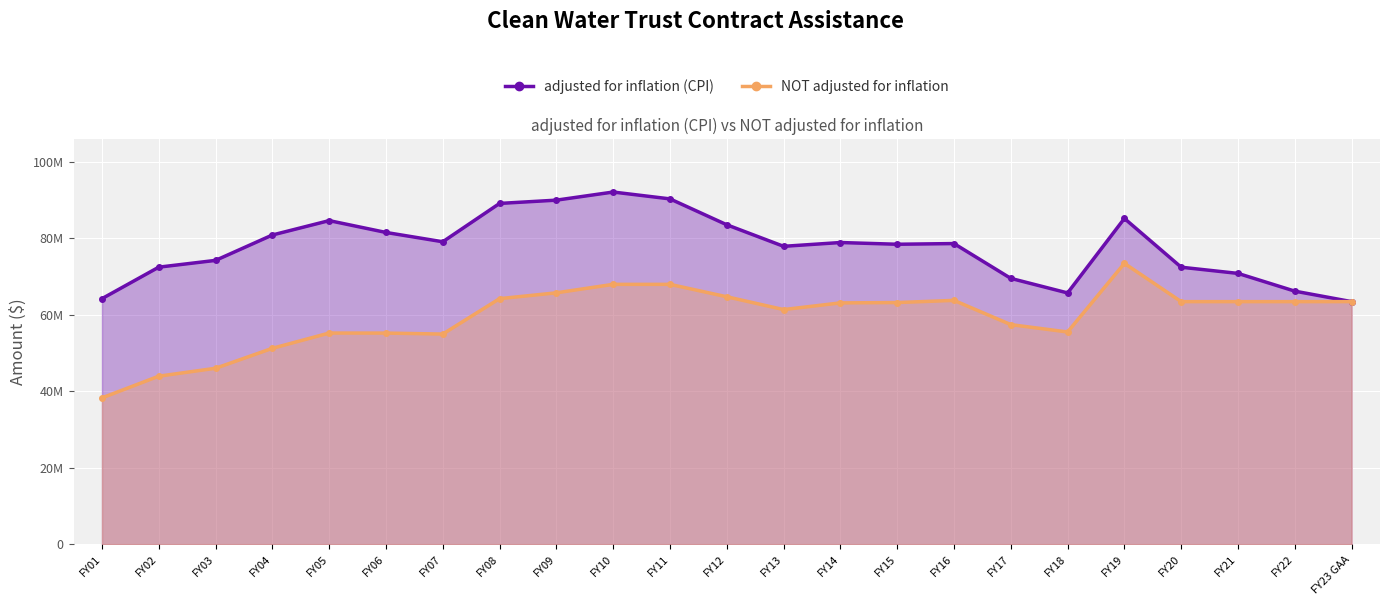

Reading right to left, extract all data points from this chart.

adjusted for inflation (CPI): FY23 GAA=63383680	FY22=66125795	FY21=70760021	FY20=72379713	FY19=85123435	FY18=65656960	FY17=69460593	FY16=78559213	FY15=78378840	FY14=78830241	FY13=77838868	FY12=83469280	FY11=90234288	FY10=92024309	FY09=89904059	FY08=89049772	FY07=79027084	FY06=81463757	FY05=84557020	FY04=80799218	FY03=74165191	FY02=72395107	FY01=64163574
NOT adjusted for inflation: FY23 GAA=63383680	FY22=63383680	FY21=63383680	FY20=63383680	FY19=73383680	FY18=55452305	FY17=57378520	FY16=63709259	FY15=63143440	FY14=63055917	FY13=61308984	FY12=64654037	FY11=67900000	FY10=67900000	FY09=65689026	FY08=64166198	FY07=54907283	FY06=55166537	FY05=55176893	FY04=51186845	FY03=45970130	FY02=43905731	FY01=38236449